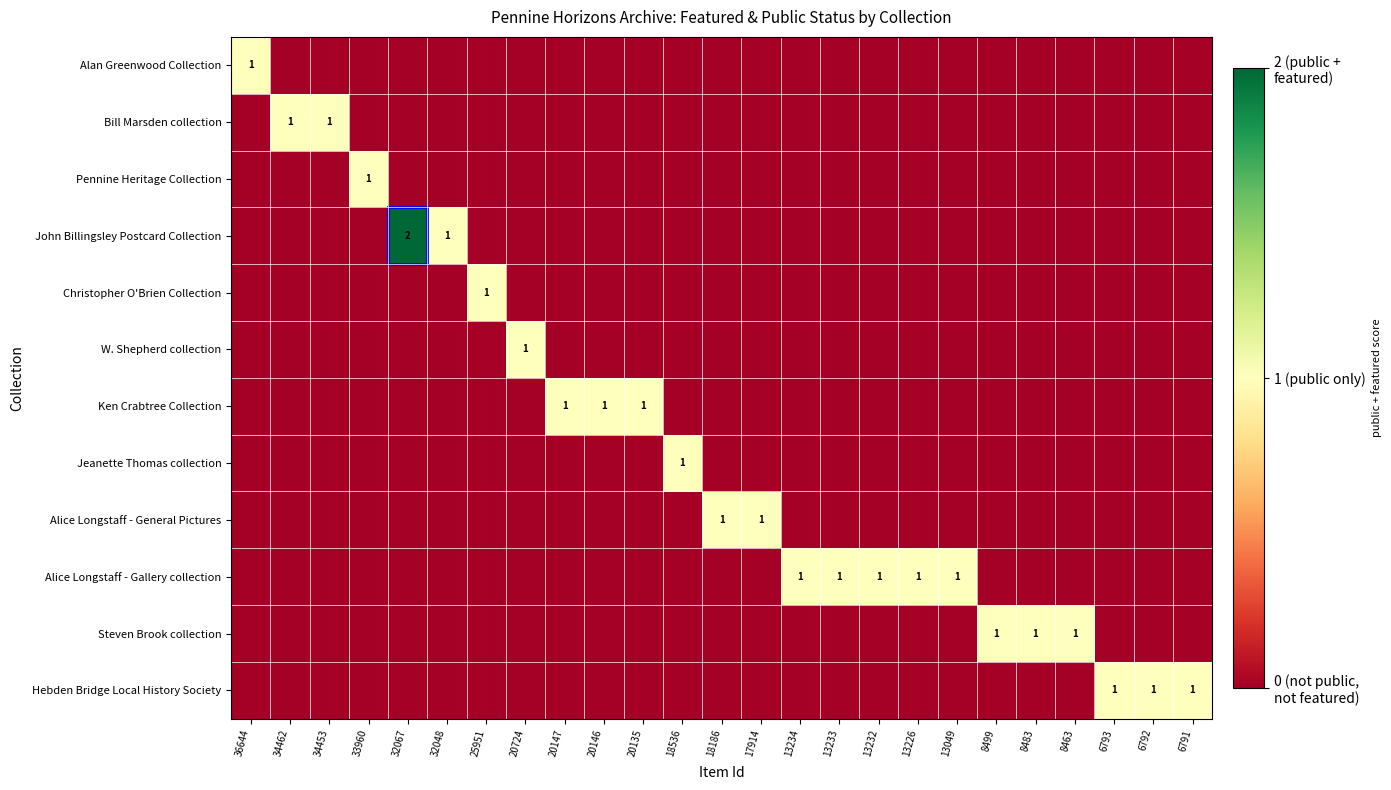

True or false: Ken Crabtree Collection has a value of 1 at 20146.

True